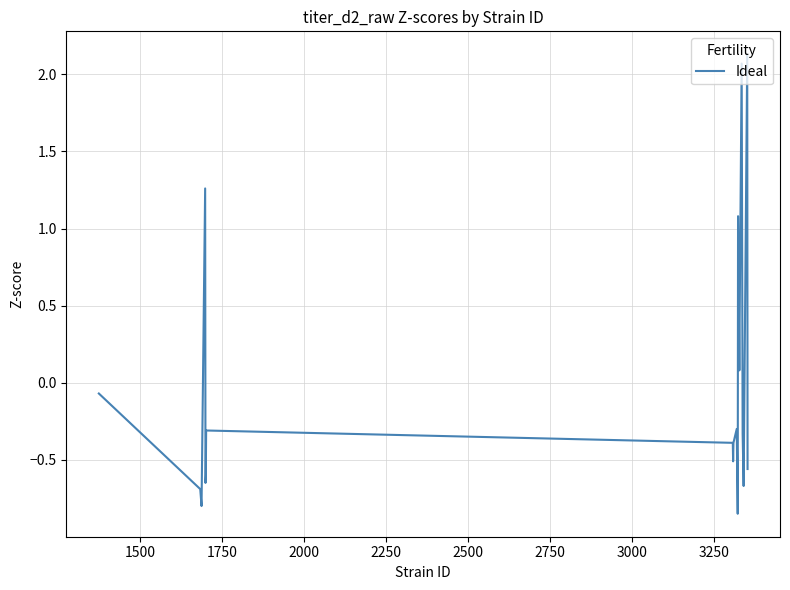

What is the difference between the maximum and minimum values?

3.0